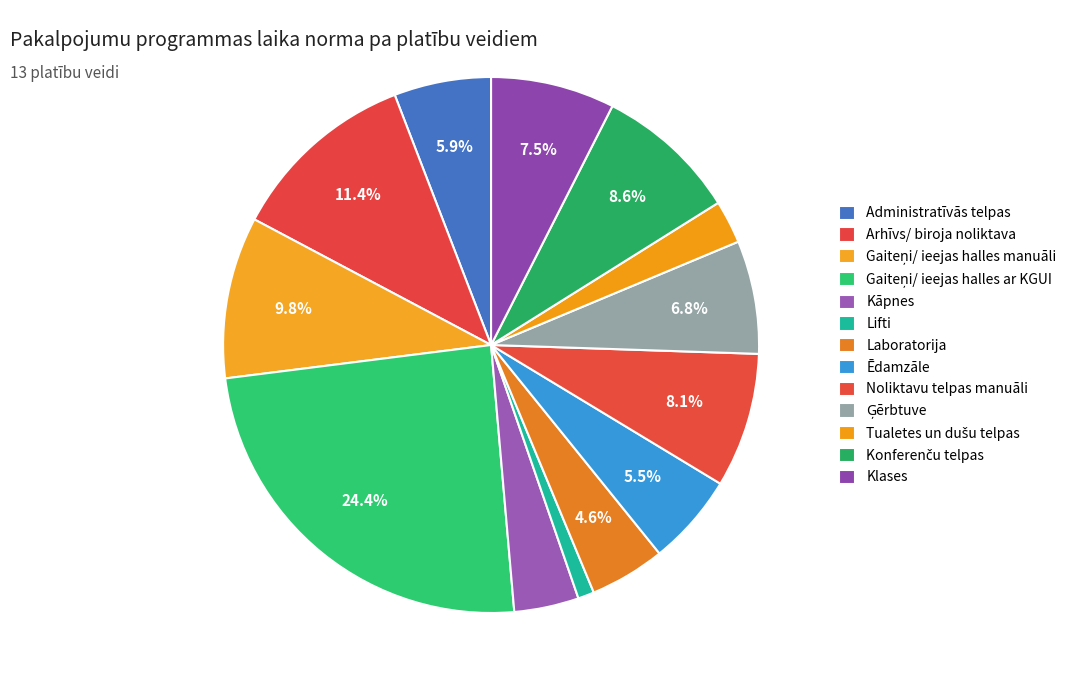

Rank the categories by value from lowest to highest.

Lifti, Tualetes un dušu telpas, Kāpnes, Laboratorija, Ēdamzāle, Administratīvās telpas, Ģērbtuve, Klases, Noliktavu telpas manuāli, Konferenču telpas, Gaiteņi/ ieejas halles manuāli, Arhīvs/ biroja noliktava, Gaiteņi/ ieejas halles ar KGUI